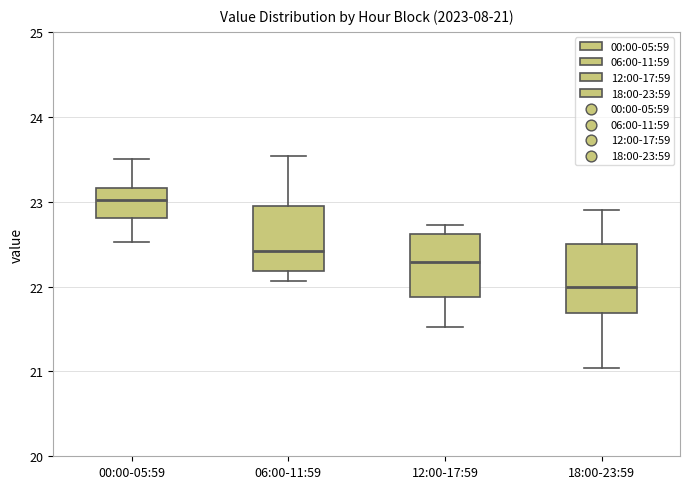

Which box has the lowest median line?

18:00-23:59